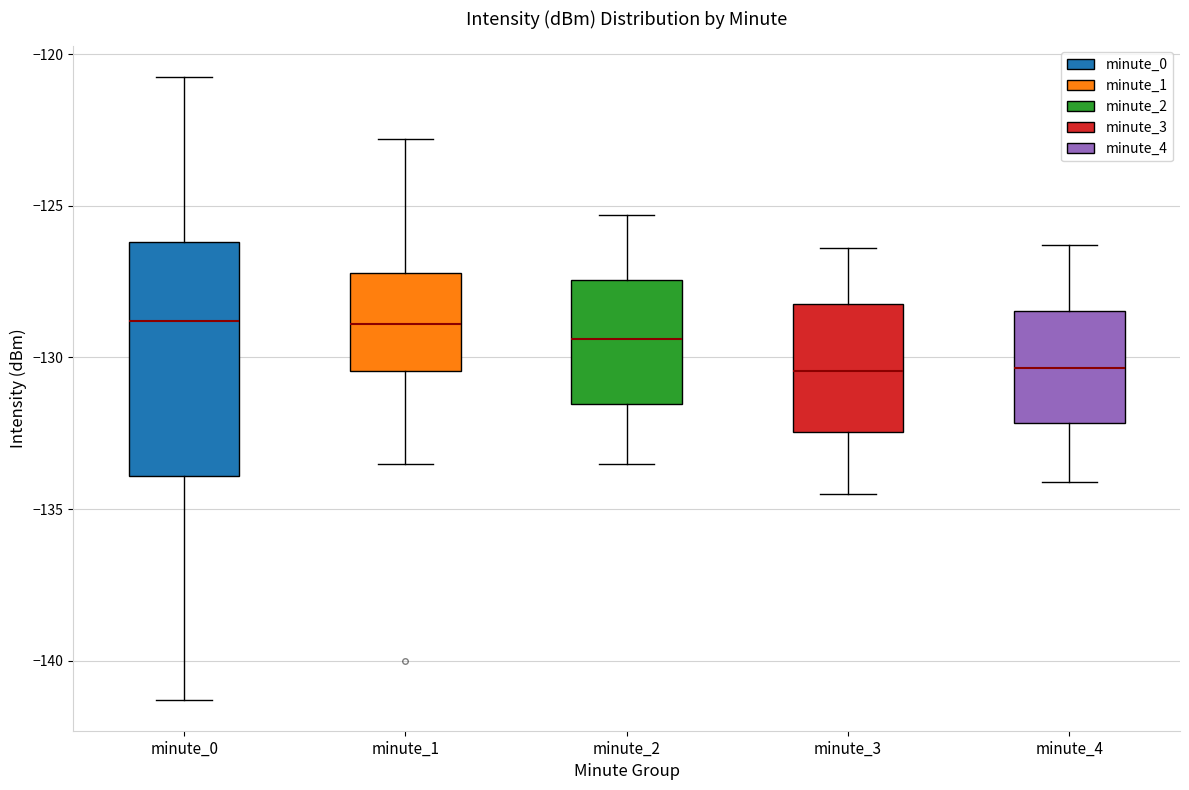

Reading left to right, transcribe this box plot: for each box, give where its median line is, the range the box spans, and where its two whiskers end, as read against the y-axis. The values are not printed on the chart, so give them approximately, as read against the axis.

minute_0: median -129.0, box -134.0 to -126.0, whiskers -141.5 to -120.5
minute_1: median -129.0, box -130.5 to -127.0, whiskers -133.5 to -123.0
minute_2: median -129.5, box -131.5 to -127.5, whiskers -133.5 to -125.5
minute_3: median -130.5, box -132.5 to -128.0, whiskers -134.5 to -126.5
minute_4: median -130.5, box -132.0 to -128.5, whiskers -134.0 to -126.5